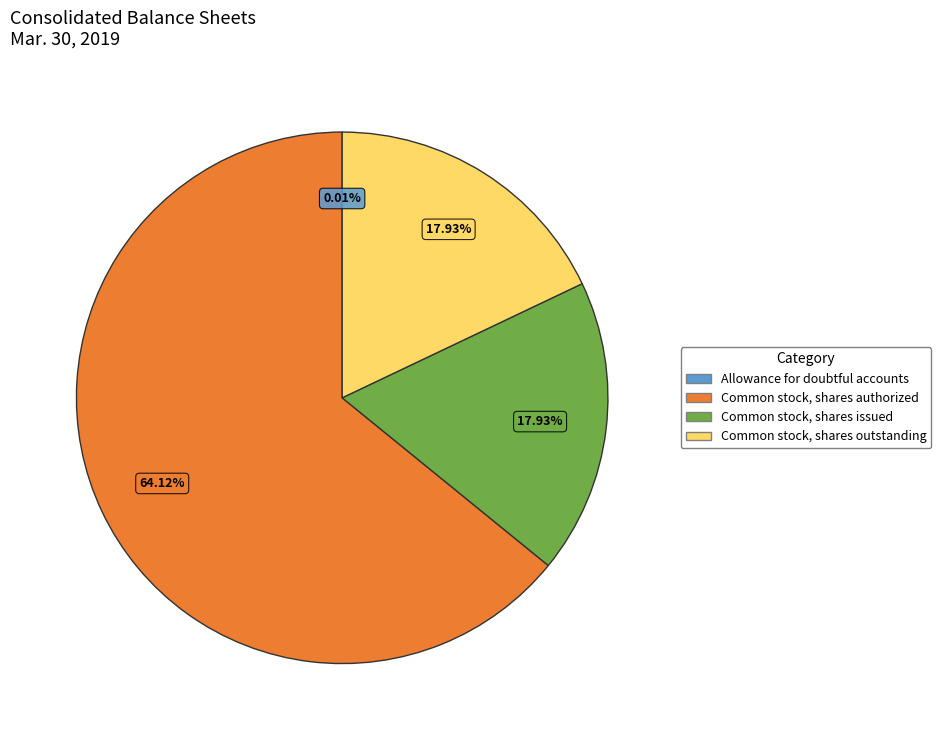

Is the sum of Common stock, shares outstanding and Common stock, shares authorized greater than half?

Yes